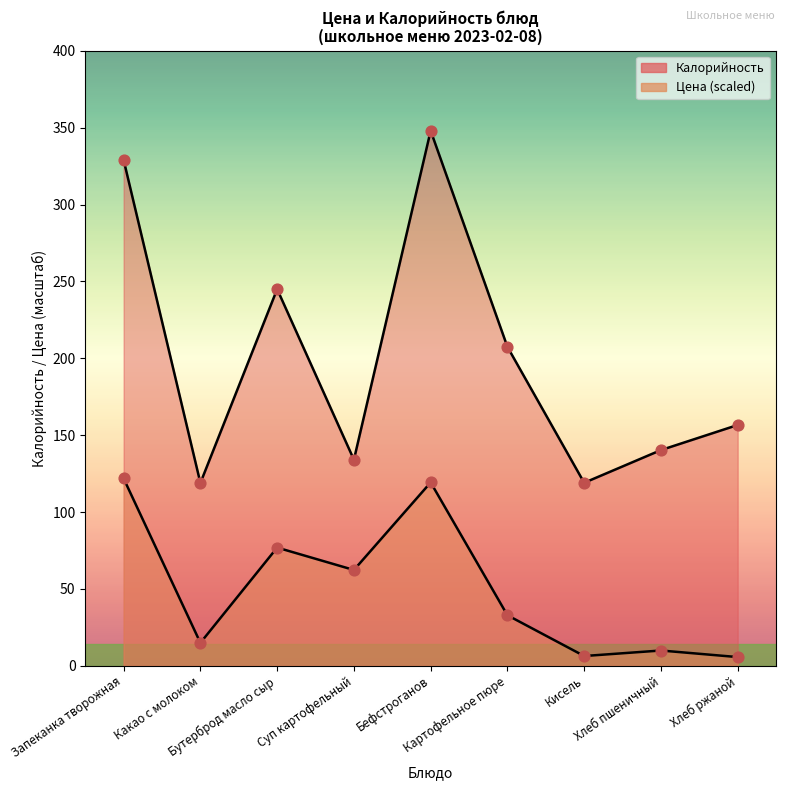

What is the total value across all series at Кисель?

125.3